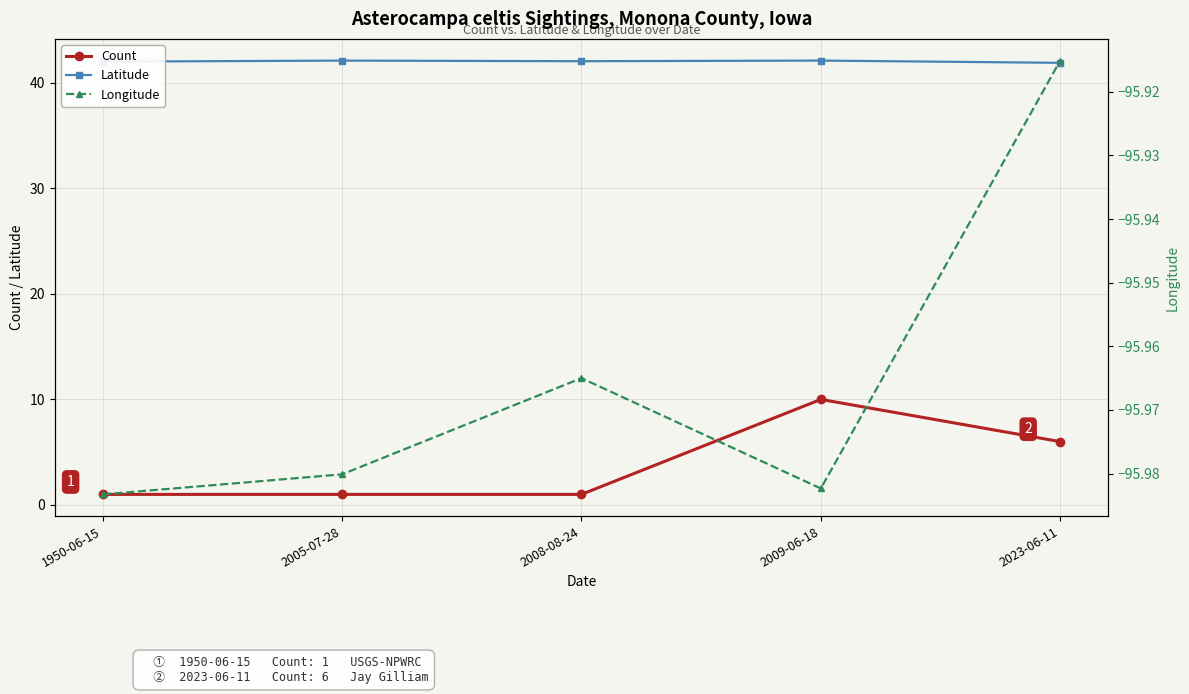

What is the sum of all Count values?

19.0